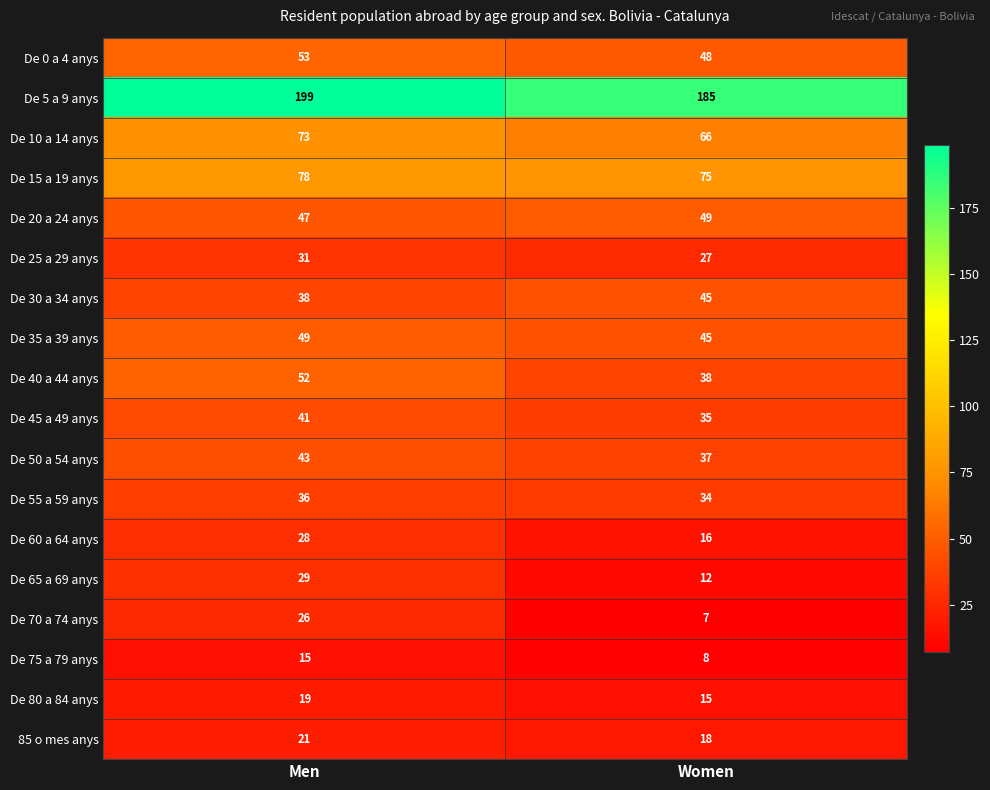

The value of De 0 a 4 anys at Men is 88. True or false?

False